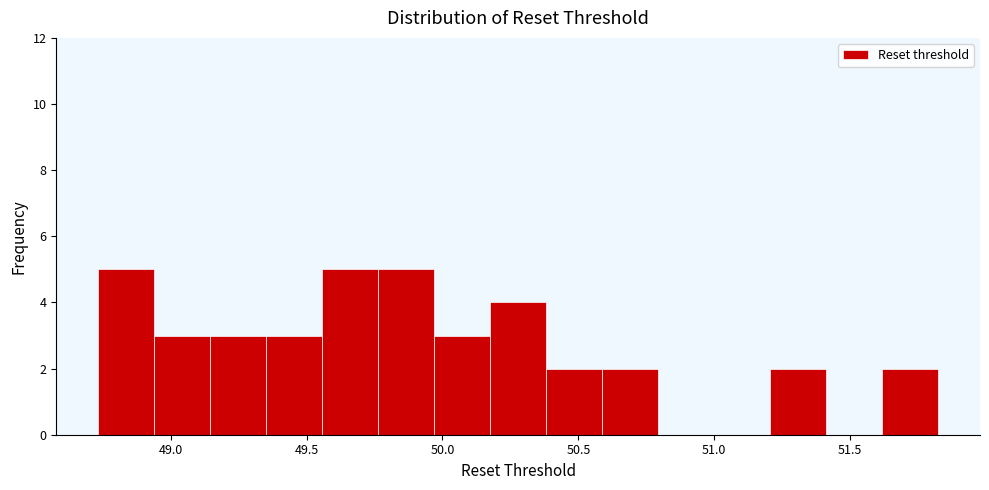

What is the height of the bar covering 48.75 to 48.95 on the x-axis? Neither the bar edges nor the heights are printed on the chart, so give them approximately, as read against the axes.

5